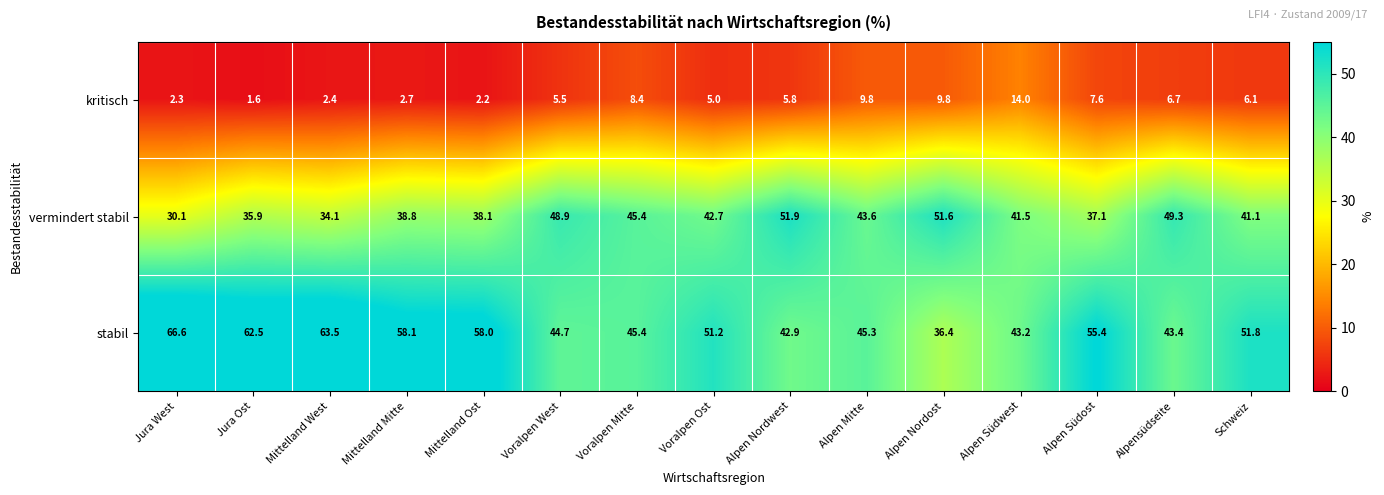

Between Alpen Nordwest and Alpen Nordost, which series saw the biggest shift?

stabil